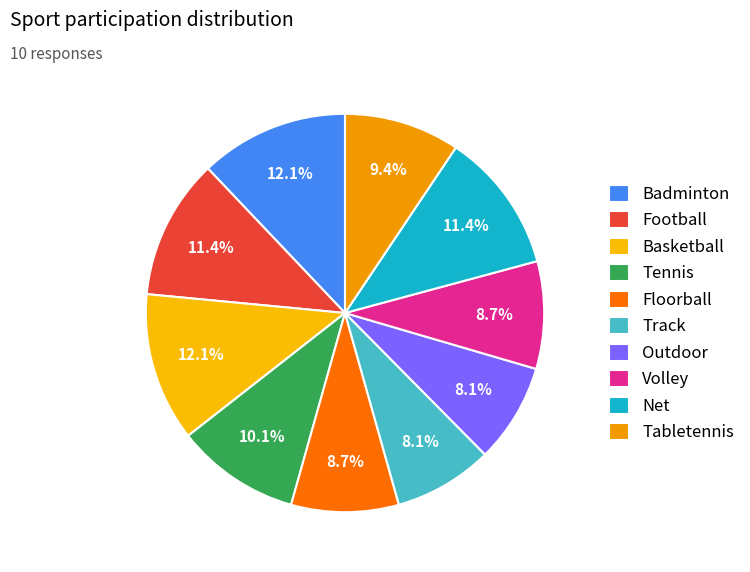

What is the smallest slice in the pie chart?

Track